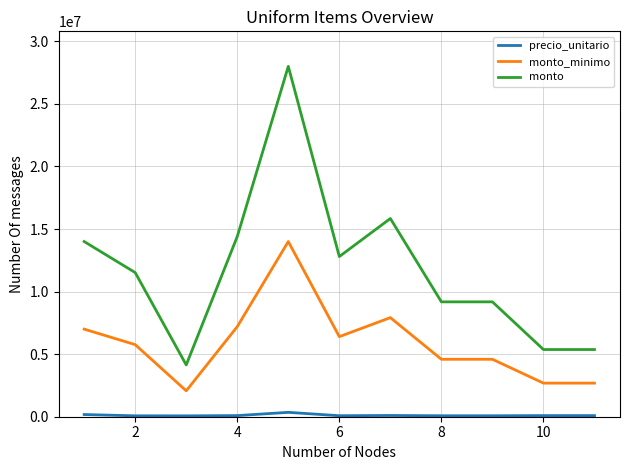

What is the difference between the maximum and minimum values in the monto series?

23860000